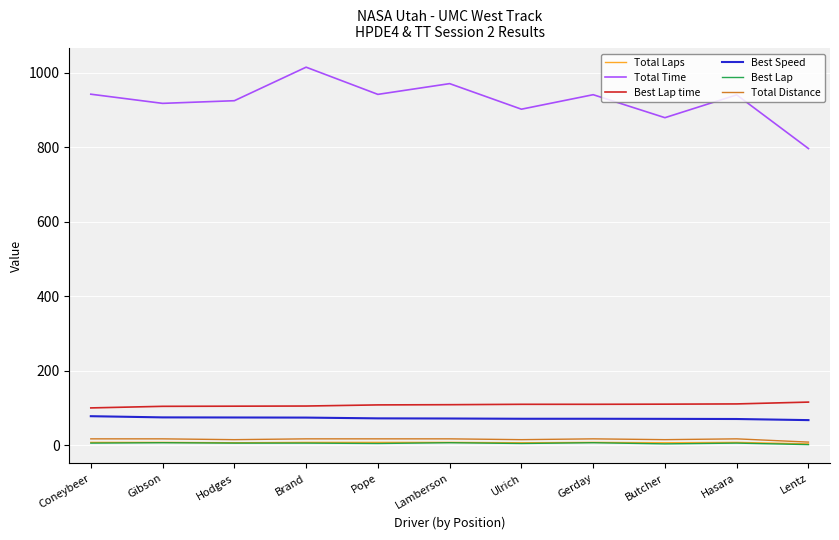

What position from the right is Lentz?

1